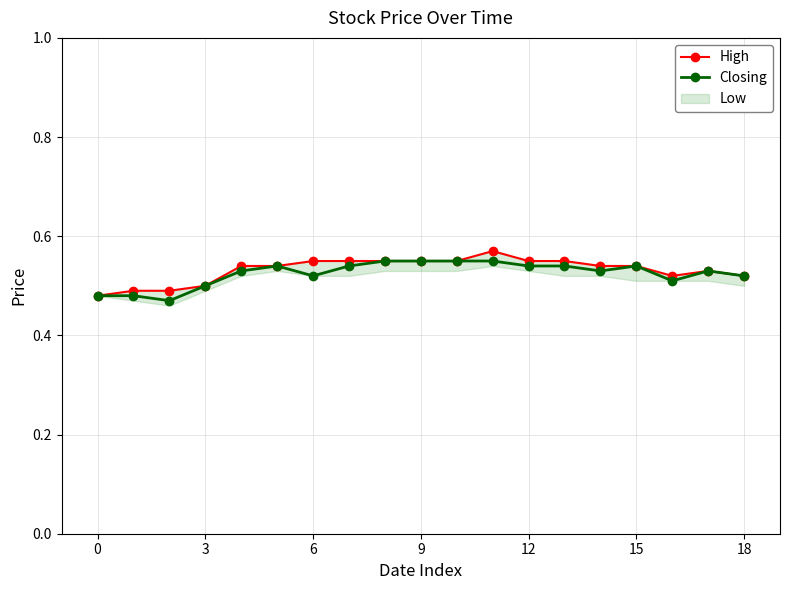

Which series has the largest range (max minus min)?

High